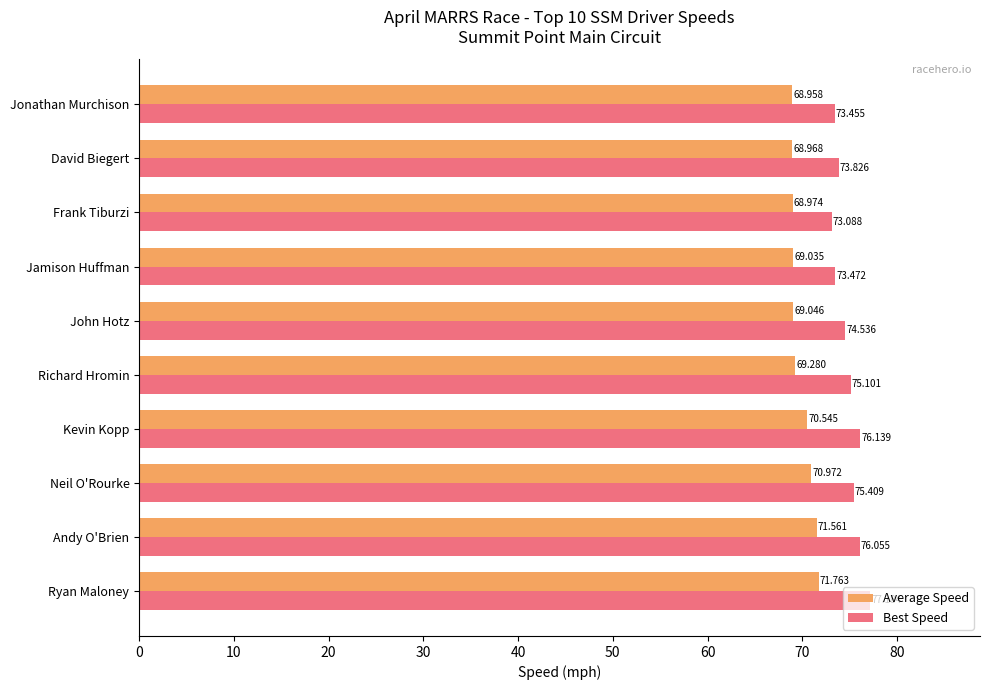

Is the value of Best Speed at Andy O'Brien greater than the value of Average Speed at Neil O'Rourke?

Yes